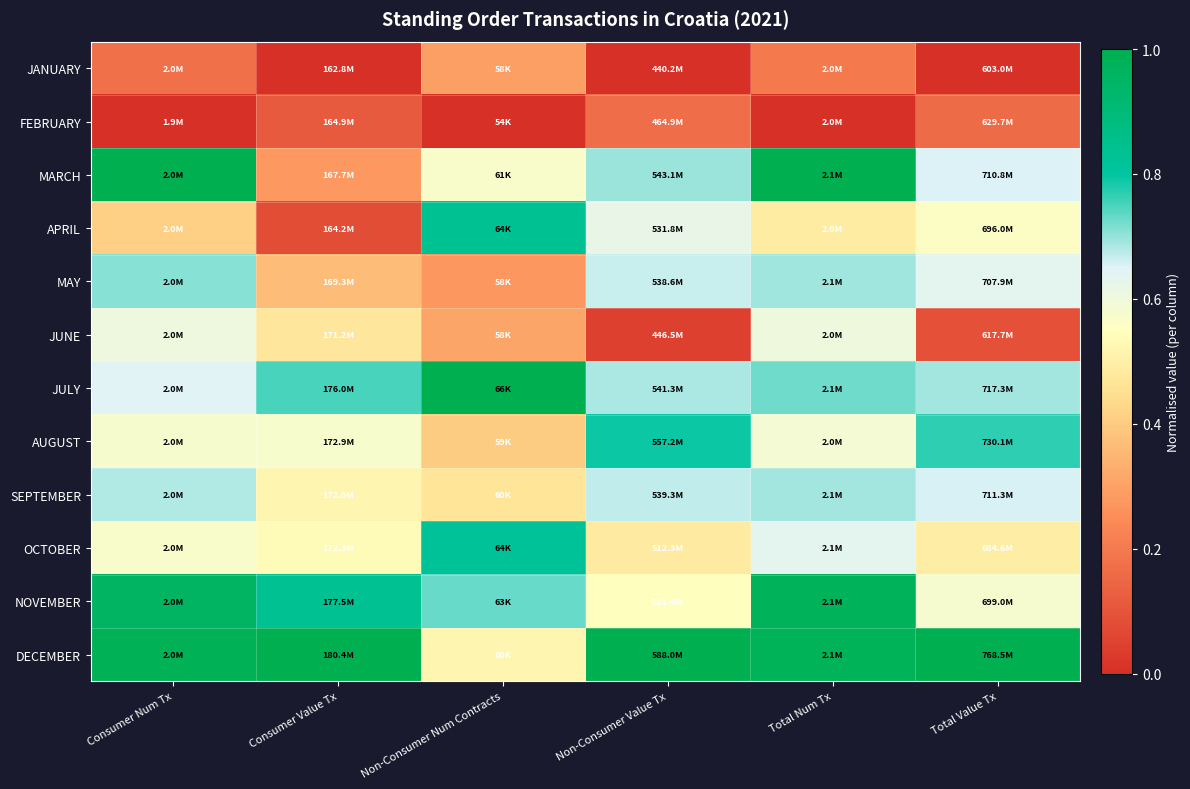

Count the number of categories in the chart.

6